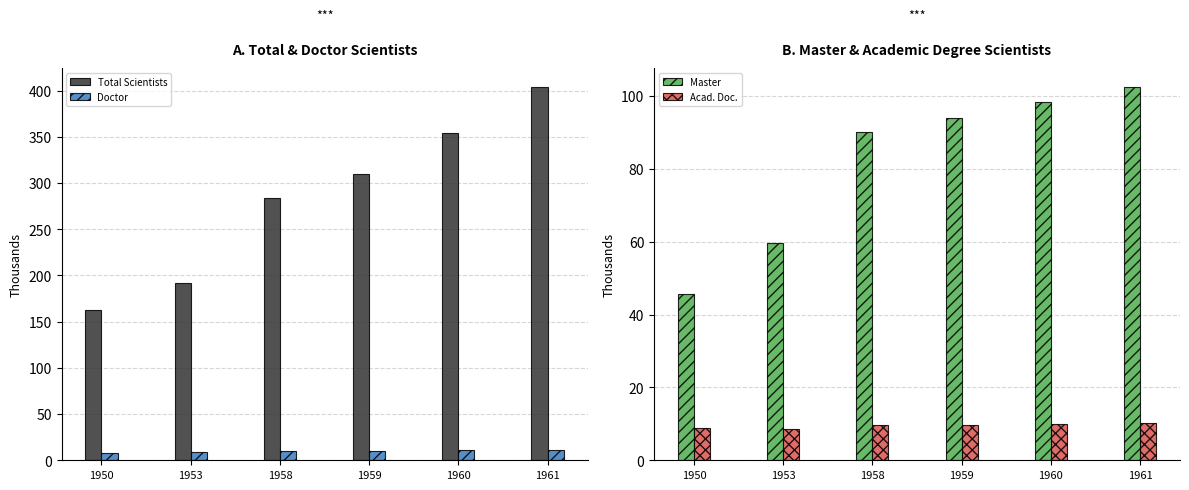

How many groups of bars are there?

6